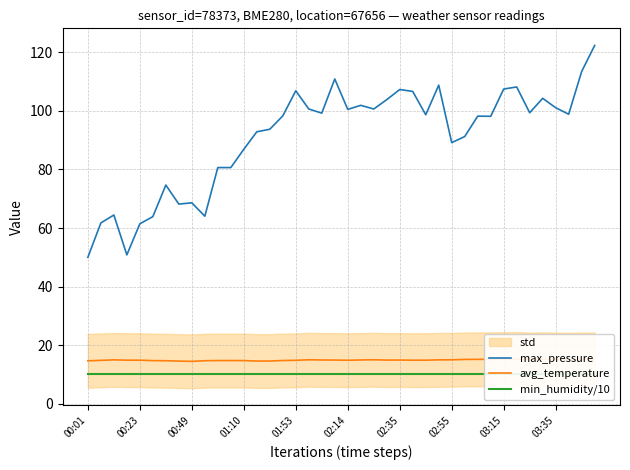

Is the value of min_humidity/10 at 22 greater than the value of avg_temperature at 33?

No